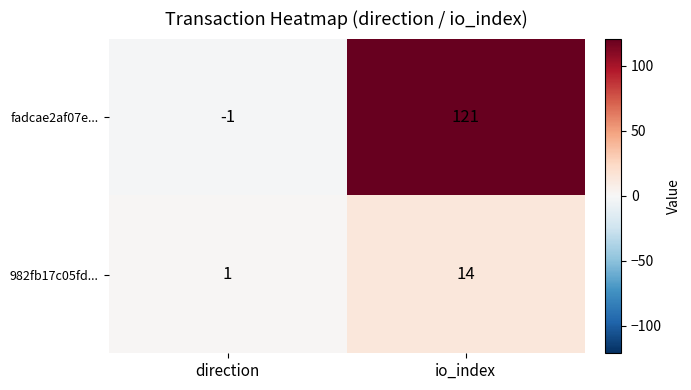

Between direction and io_index, which series saw the biggest shift?

fadcae2af07e...